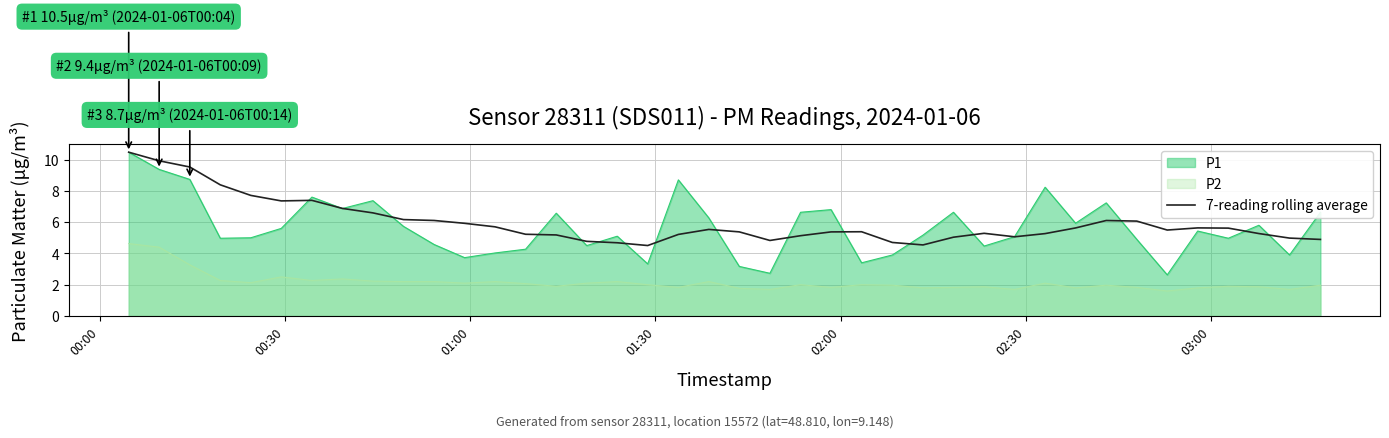

What is the smallest value displayed?

1.6